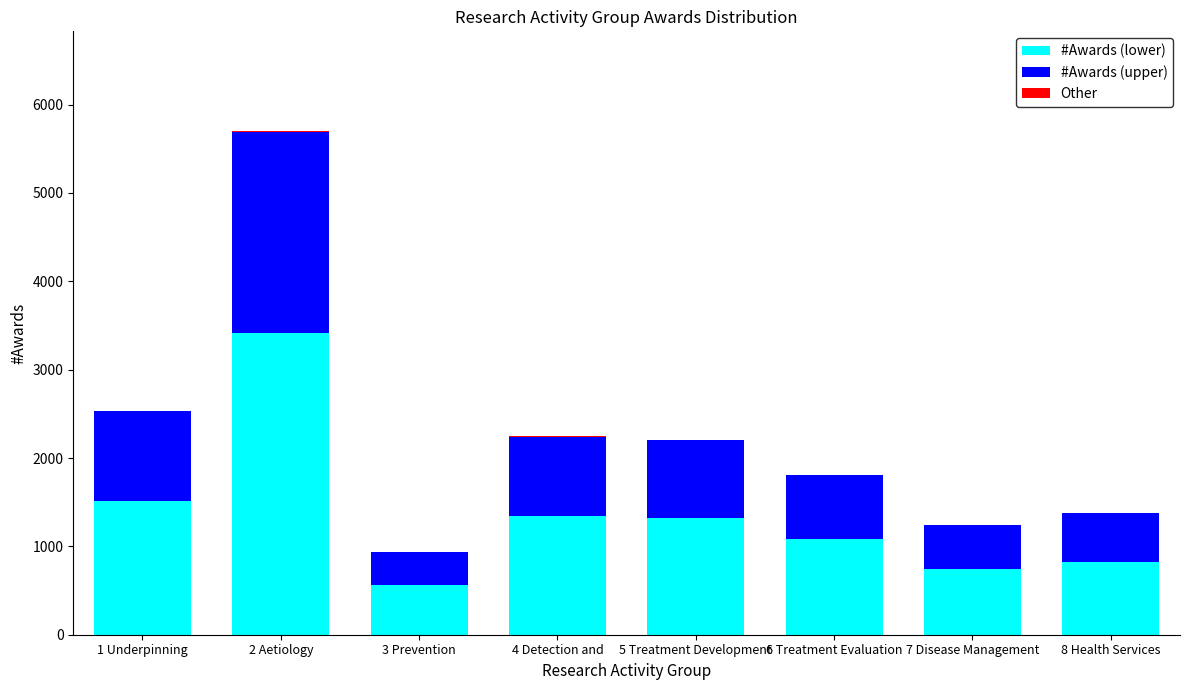

What is the sum of all #Awards (lower) values?

10813.8